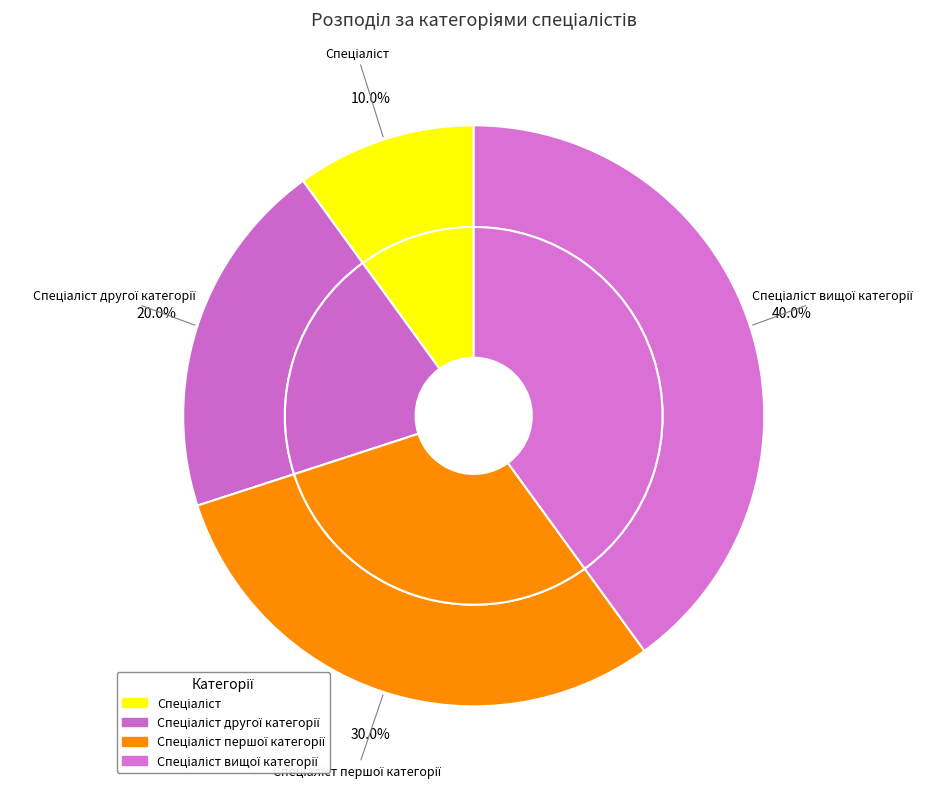

To the nearest percent, what percentage of the pie is Спеціаліст другої категорії?

20%